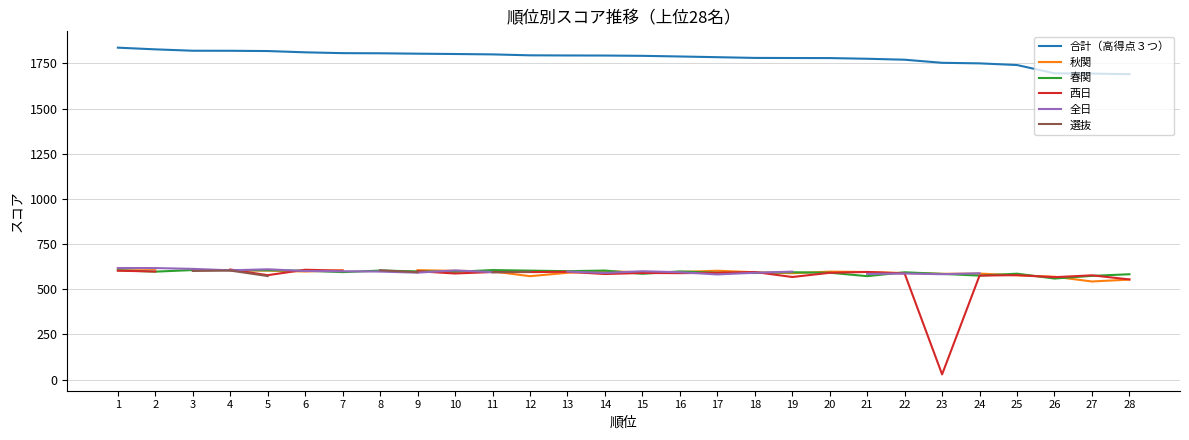

True or false: 合計（高得点３つ） and 西日 intersect in this chart.

False